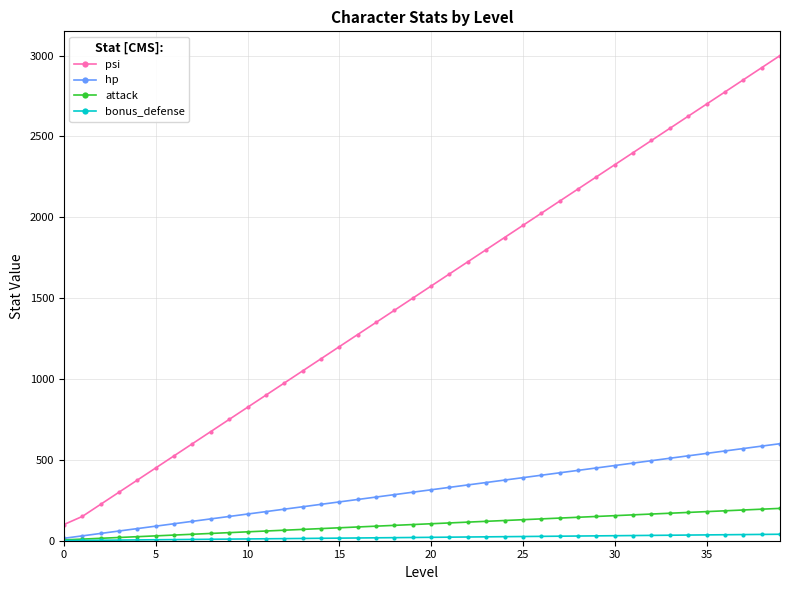

True or false: attack and psi cross at least once.

False